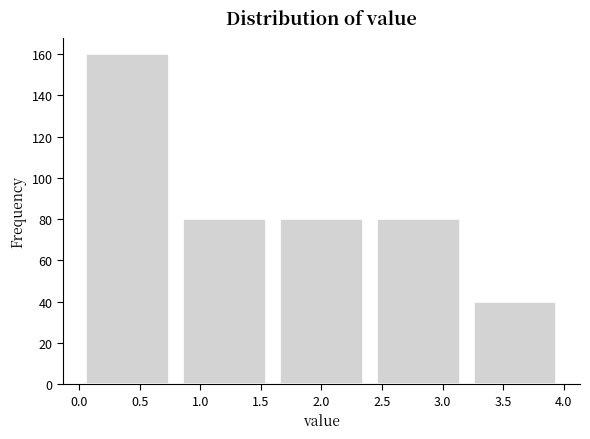

Over which range of the x-axis is the bar tallest?

0.0 to 0.8